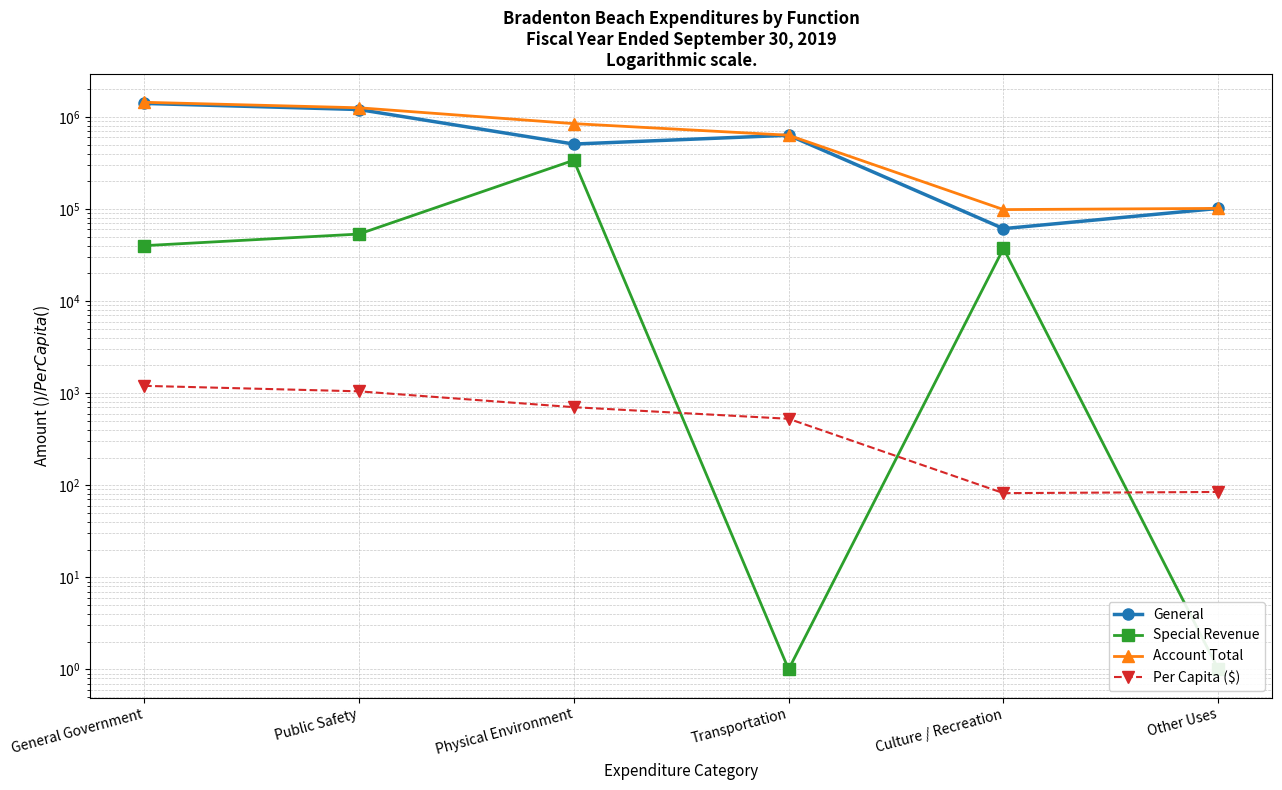

What are all the series names shown in the legend?

General, Special Revenue, Account Total, Per Capita ($)